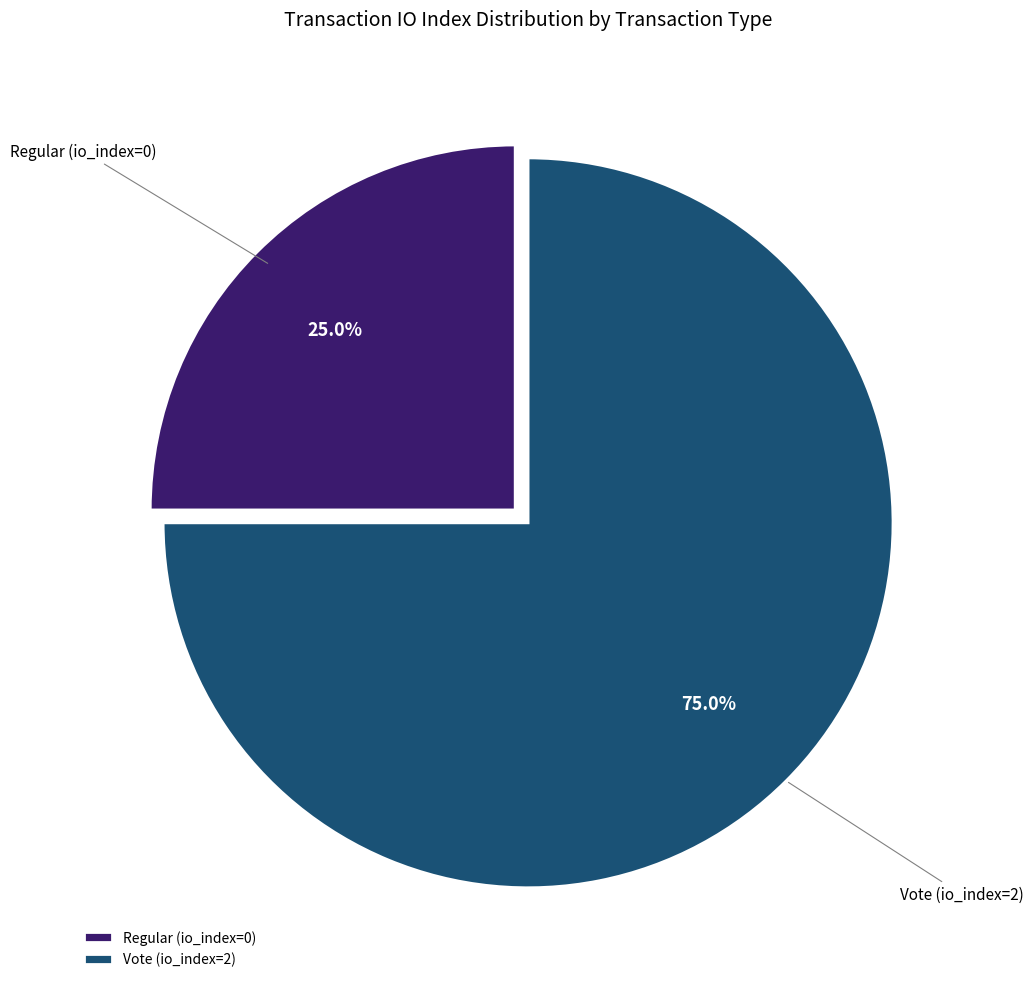

How many slices are in this pie chart?

2